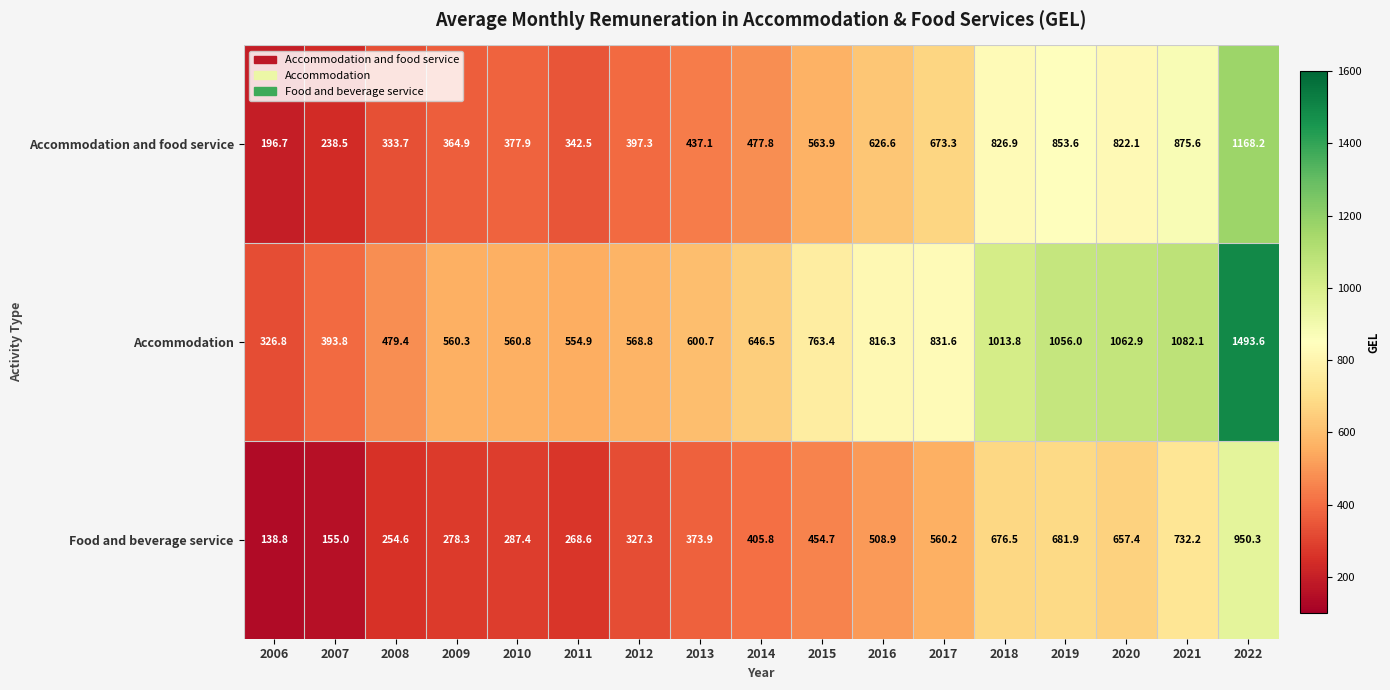

What is the difference between the second highest and second lowest values in the Food and beverage service series?

577.2